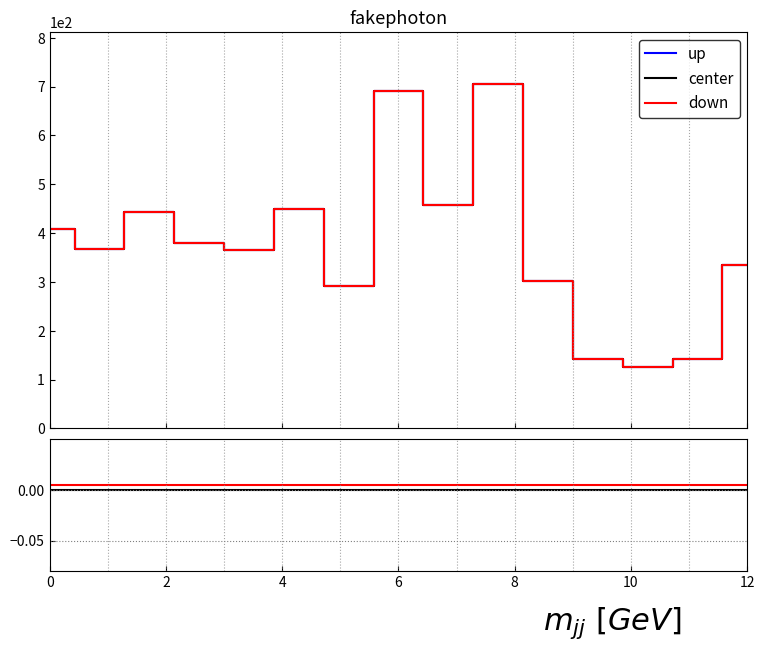

The value of down at 10 is 0.0. True or false?

False